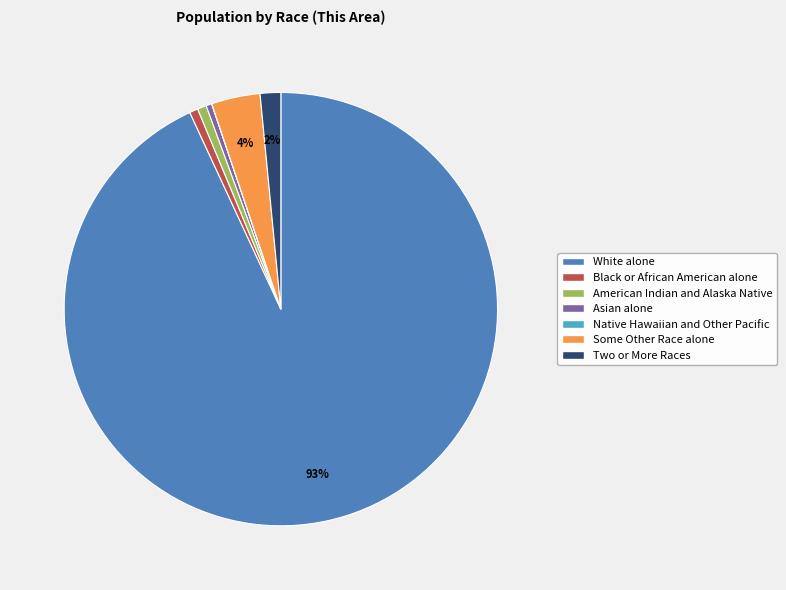

Which category has the biggest portion of the pie?

White alone